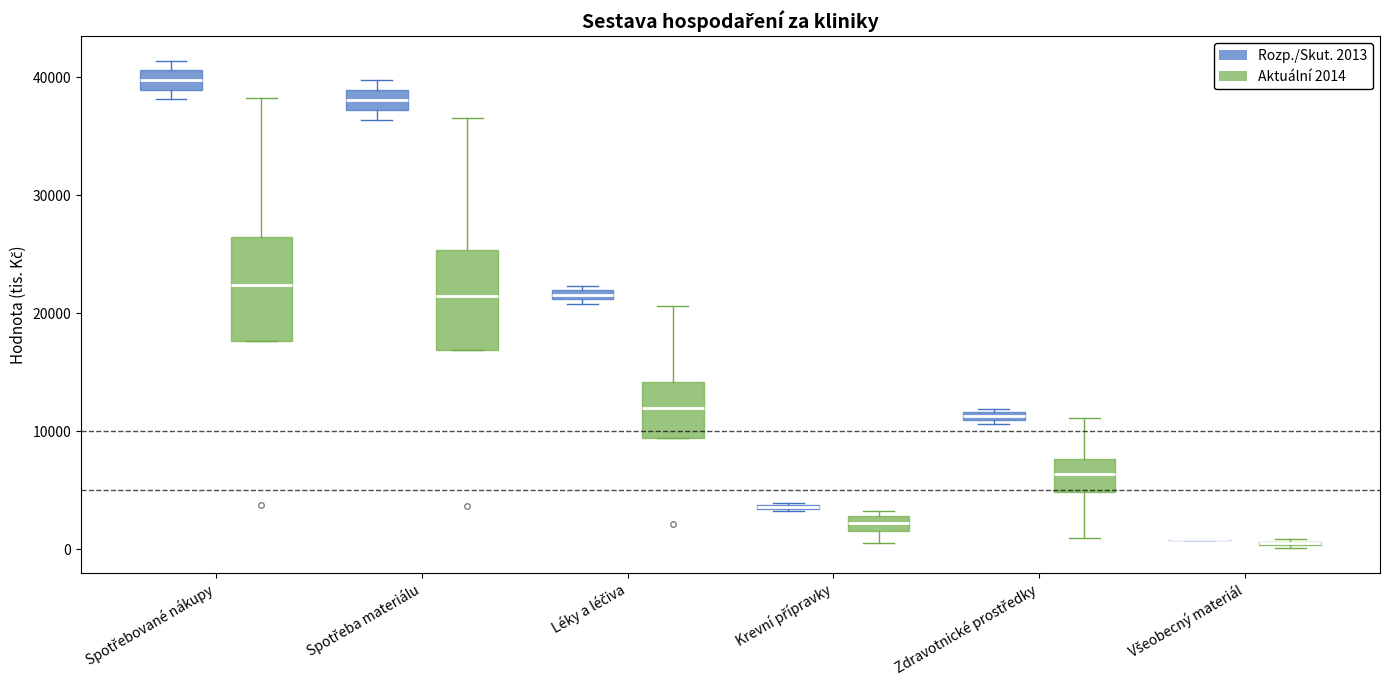

Where does the median line of the box for Spotřebované nákupy (Aktuální 2014) sit on the y-axis? The values are not printed on the chart, so give them approximately, as read against the axis.

22000